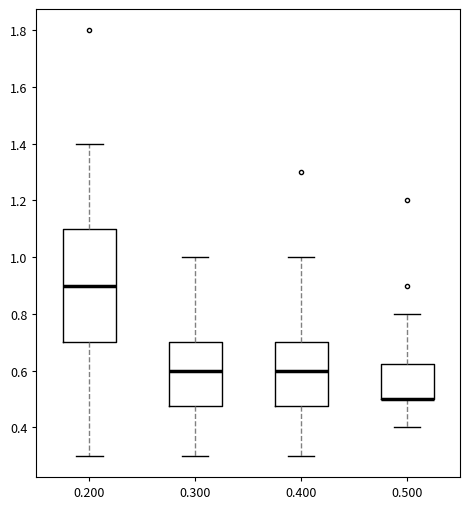

Where is the lower edge of the box at x = 0.400 on the y-axis? The values are not printed on the chart, so give them approximately, as read against the axis.

0.48